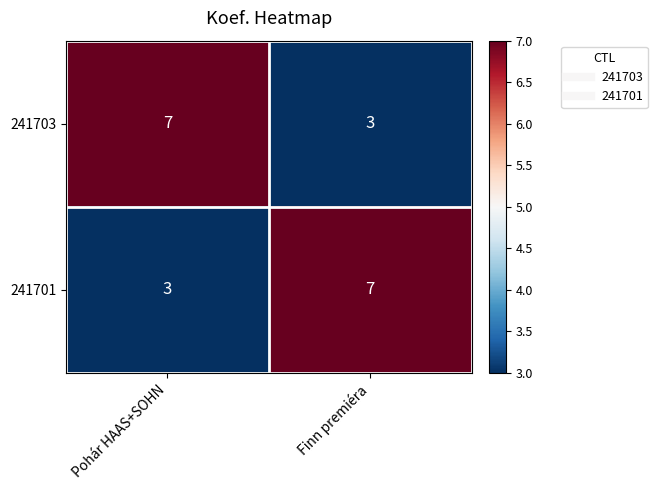

What is the greatest value displayed?

7